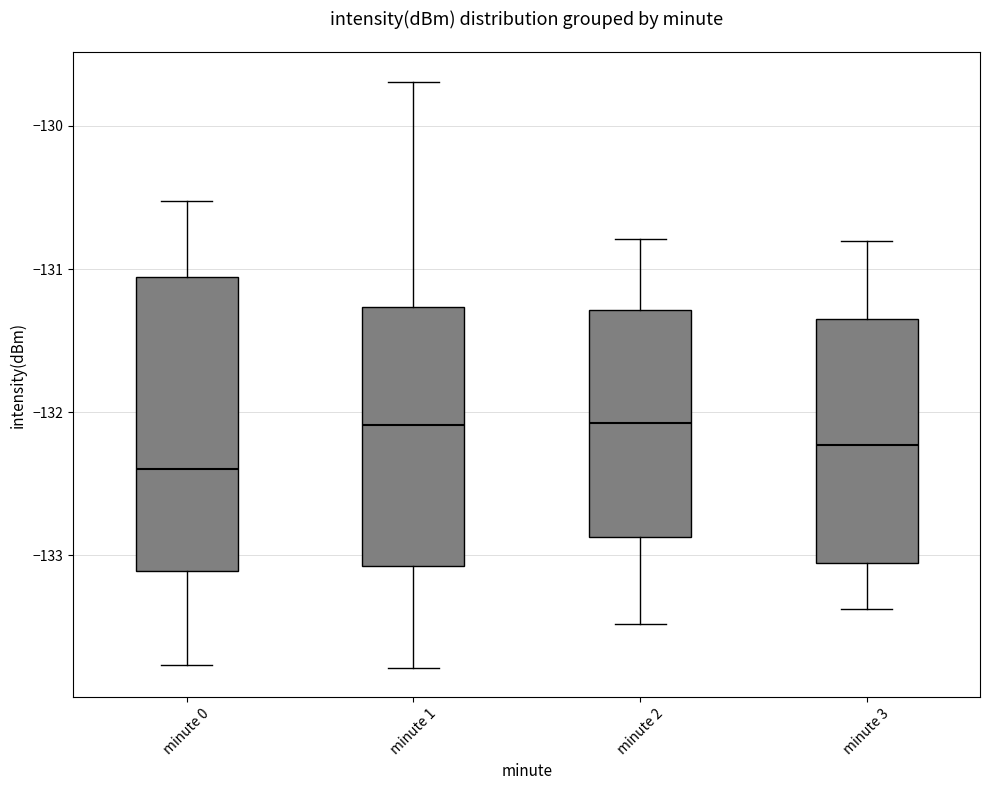

Reading left to right, transcribe this box plot: for each box, give where its median line is, the range the box spans, and where its two whiskers end, as read against the y-axis. The values are not printed on the chart, so give them approximately, as read against the axis.

minute 0: median -132.4, box -133.1 to -131.1, whiskers -133.8 to -130.5
minute 1: median -132.1, box -133.1 to -131.3, whiskers -133.8 to -129.7
minute 2: median -132.1, box -132.9 to -131.3, whiskers -133.5 to -130.8
minute 3: median -132.2, box -133.1 to -131.3, whiskers -133.4 to -130.8